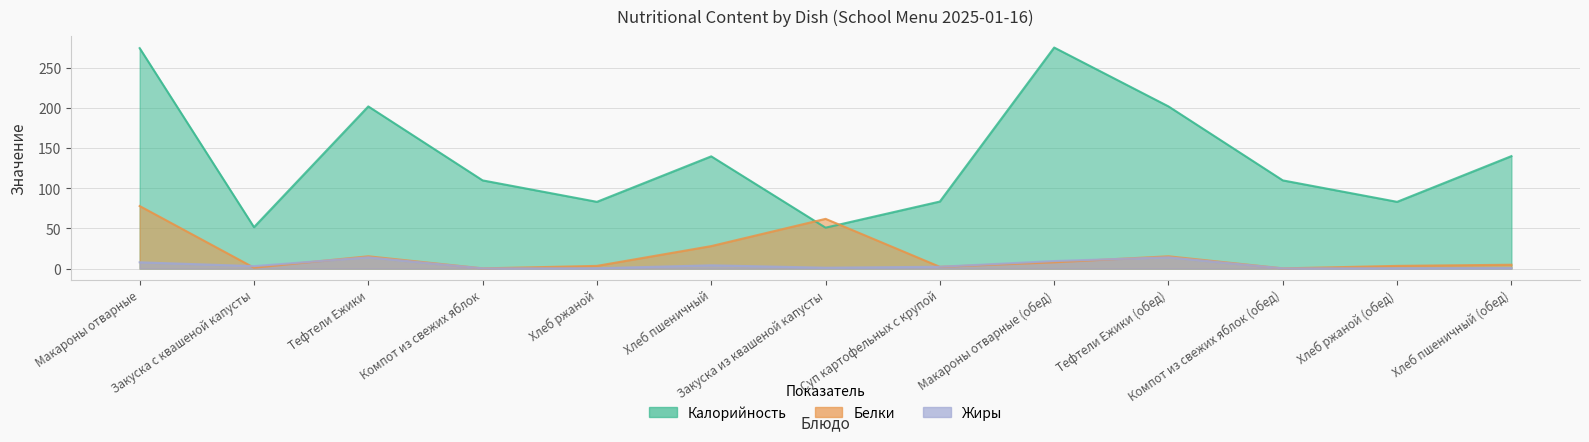

Rank the series at Тефтели Ежики from lowest to highest value.

Жиры, Белки, Калорийность